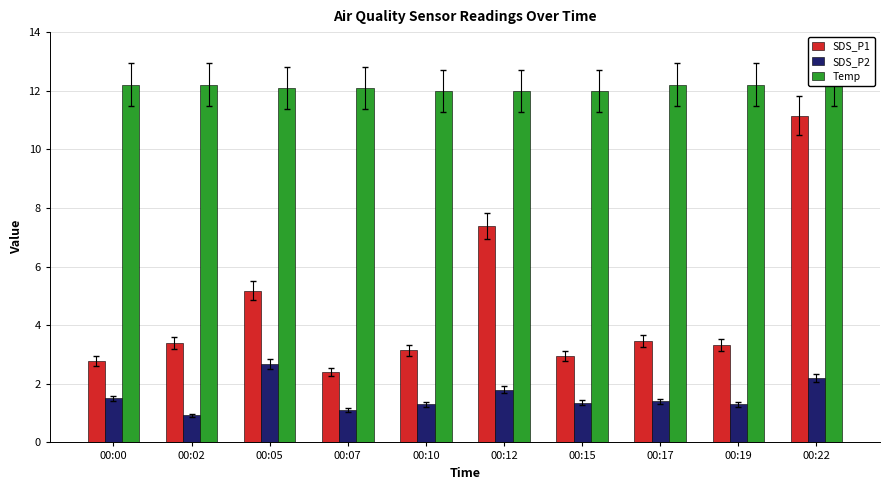

What is the sum of the SDS_P1 values at 00:02 and 00:00?

6.2